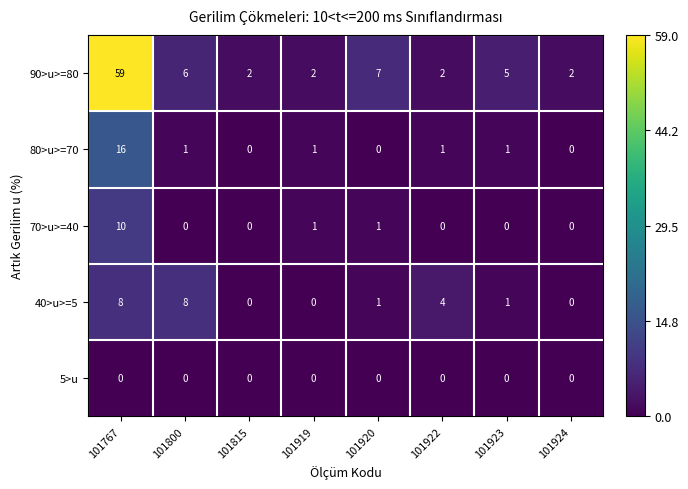

List the series in order of their peak value, highest first.

90>u>=80, 80>u>=70, 70>u>=40, 40>u>=5, 5>u